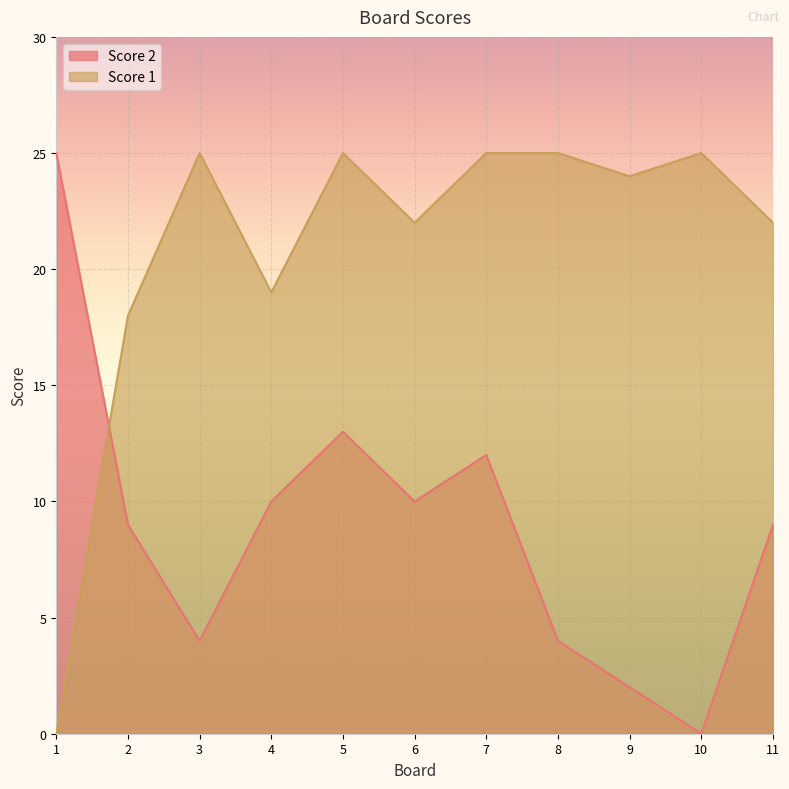

Which series ends up on top after the final intersection of Score 1 and Score 2?

Score 1